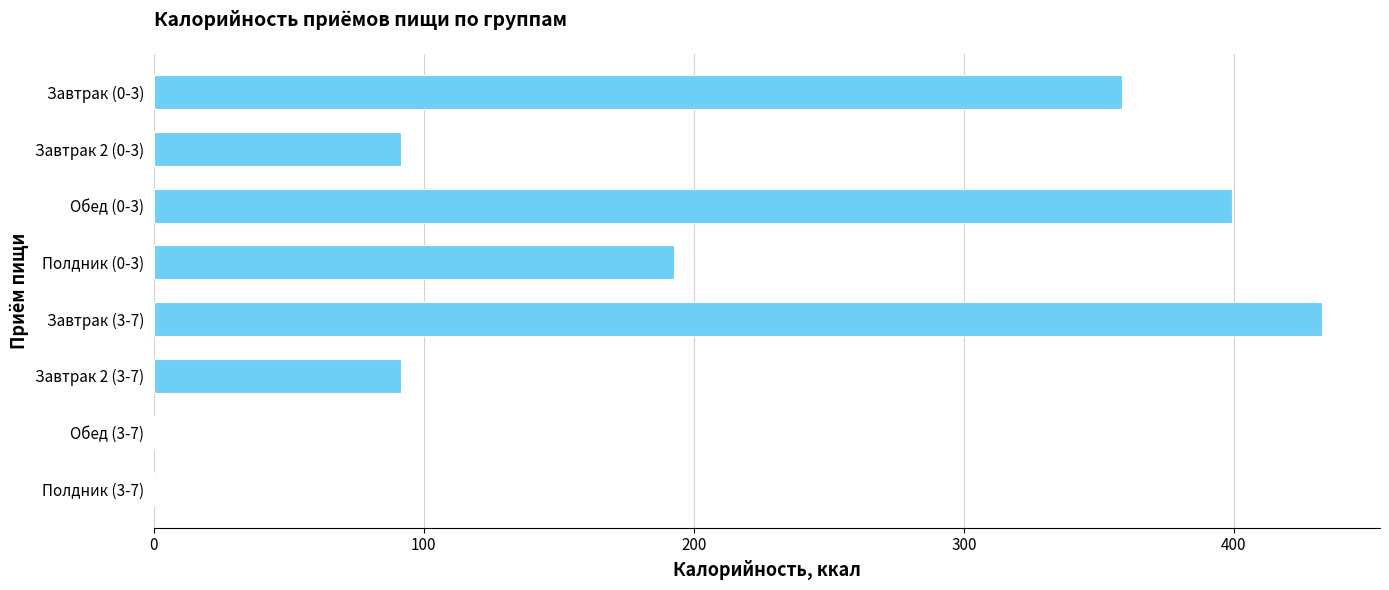

Reading top to bottom, list all the values displayed in this chart.

Завтрак (0-3)=358.6	Завтрак 2 (0-3)=91.6	Обед (0-3)=399.2	Полдник (0-3)=192.7	Завтрак (3-7)=432.5	Завтрак 2 (3-7)=91.6	Обед (3-7)=0.0	Полдник (3-7)=0.0